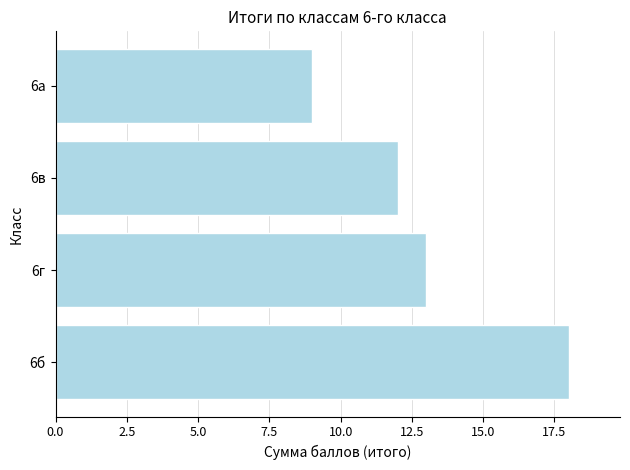

Where is the data nearest to the value 13?

6г